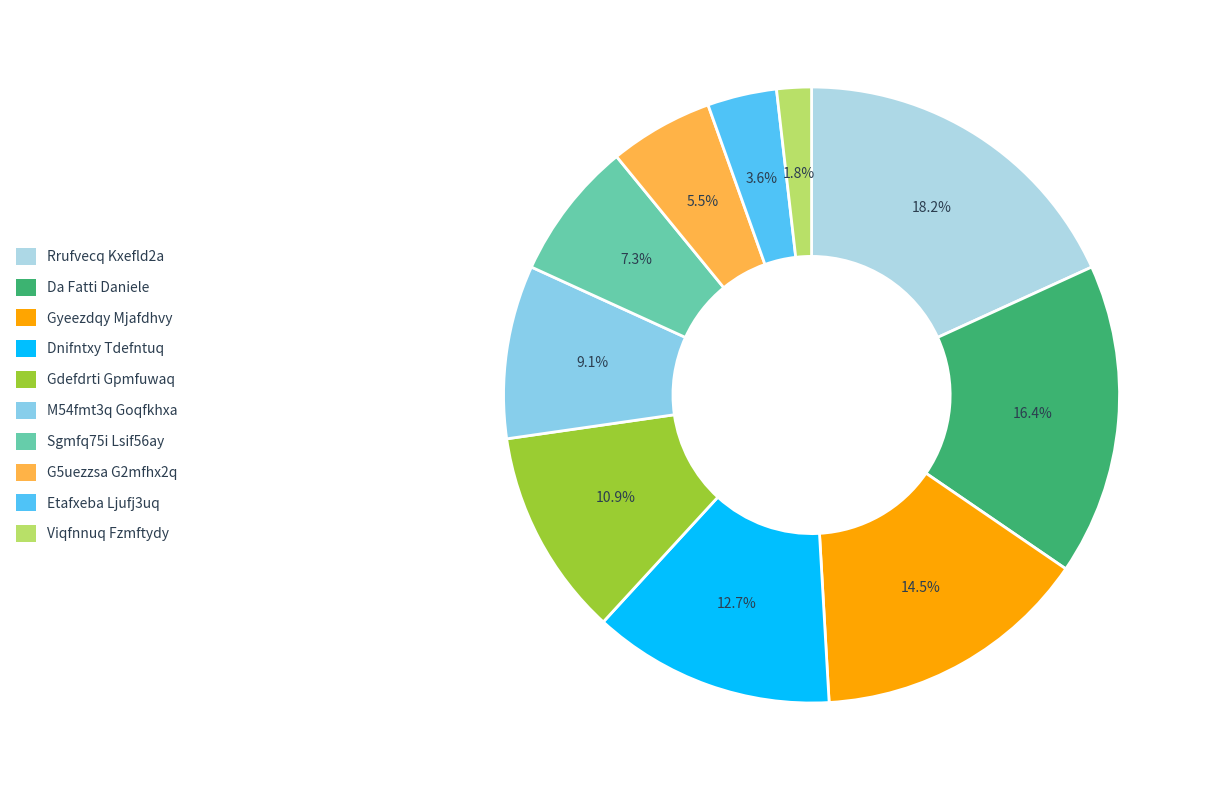

To the nearest percent, what percentage of the pie is Sgmfq75i Lsif56ay?

7%